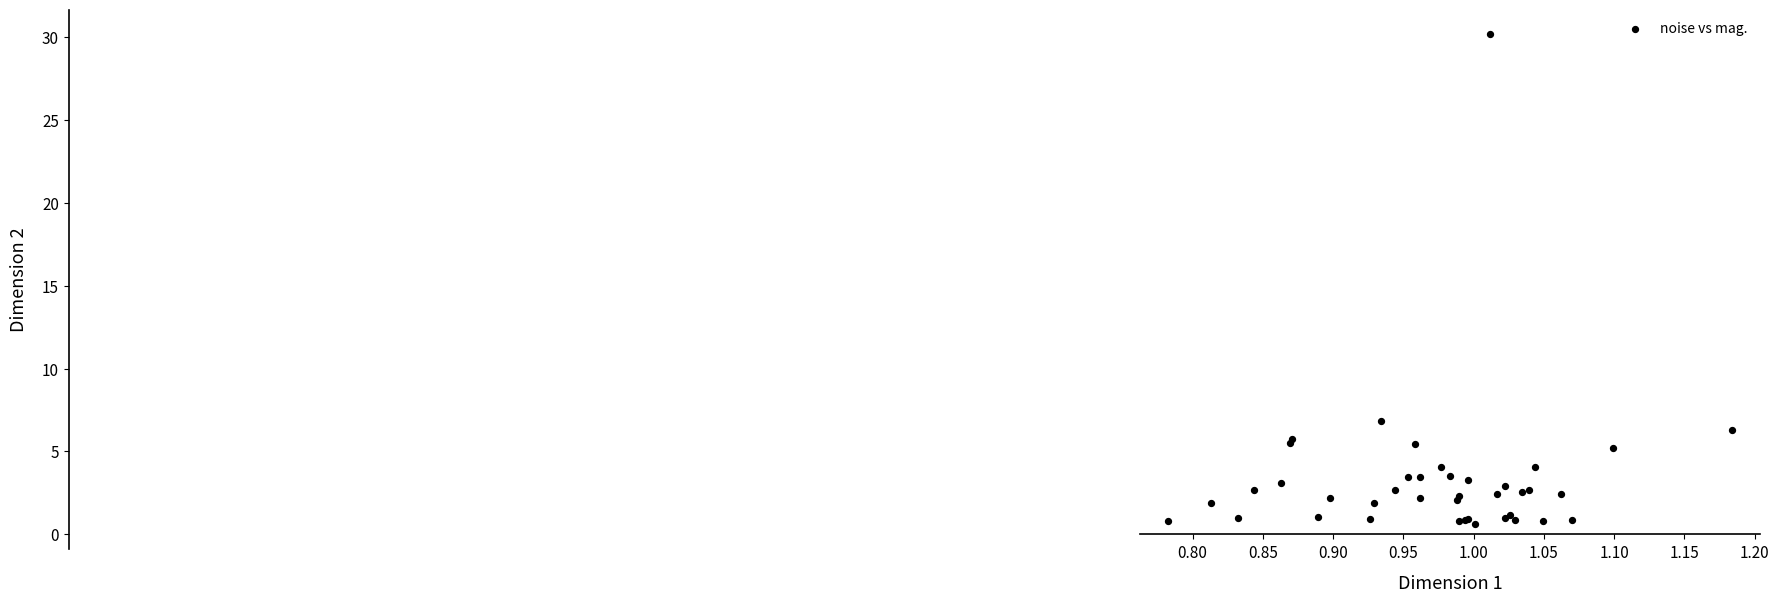

What Y value in the scatter plot is closest to 15?

6.8